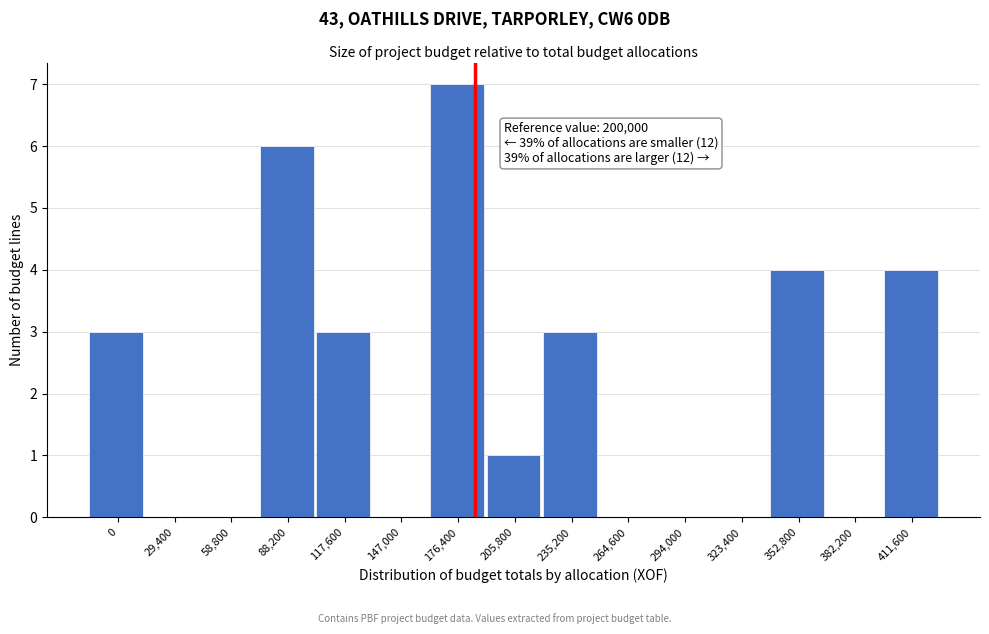

Reading right to left, transcribe all the data shown in this chart.

411,600=4	382,200=0	352,800=4	323,400=0	294,000=0	264,600=0	235,200=3	205,800=1	176,400=7	147,000=0	117,600=3	88,200=6	58,800=0	29,400=0	0=3